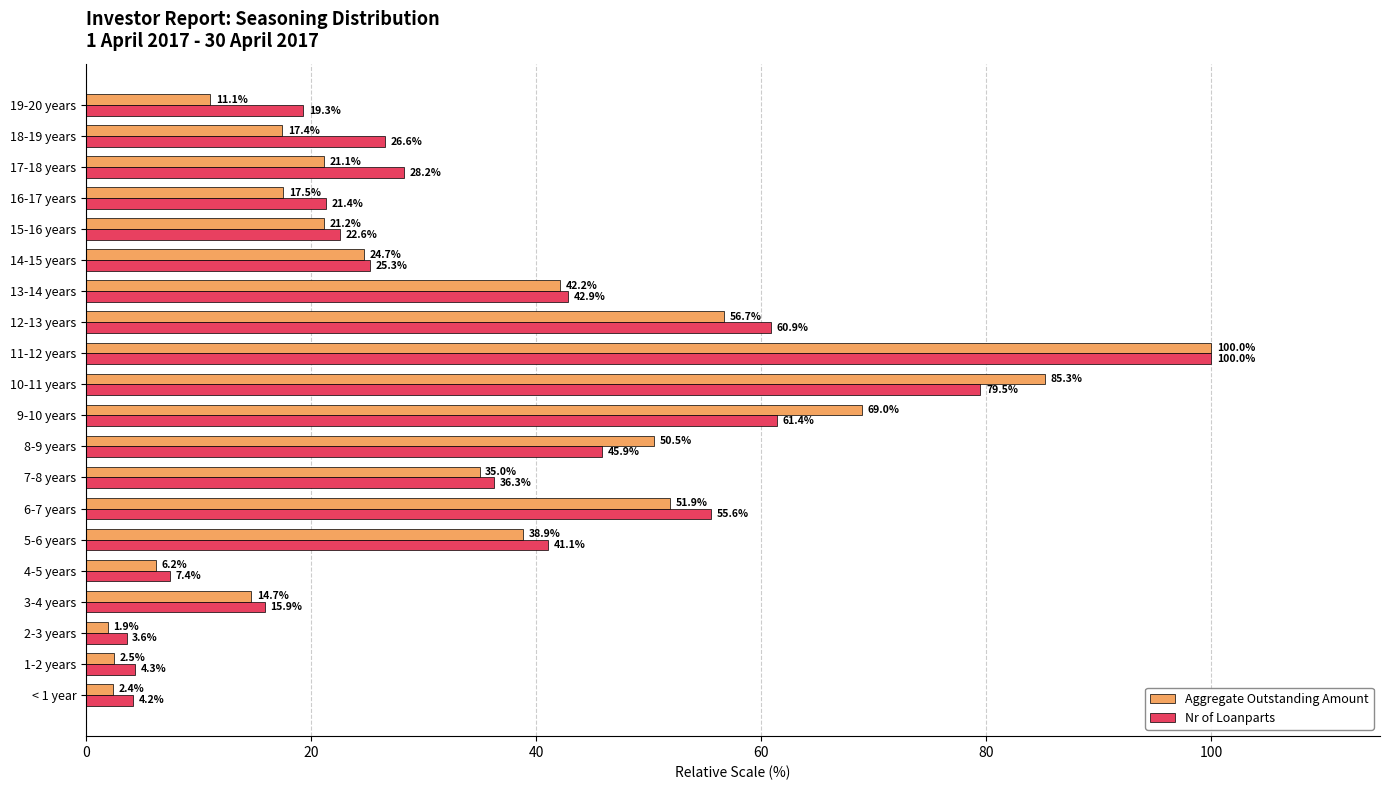

Which series has the widest spread of values?

Aggregate Outstanding Amount